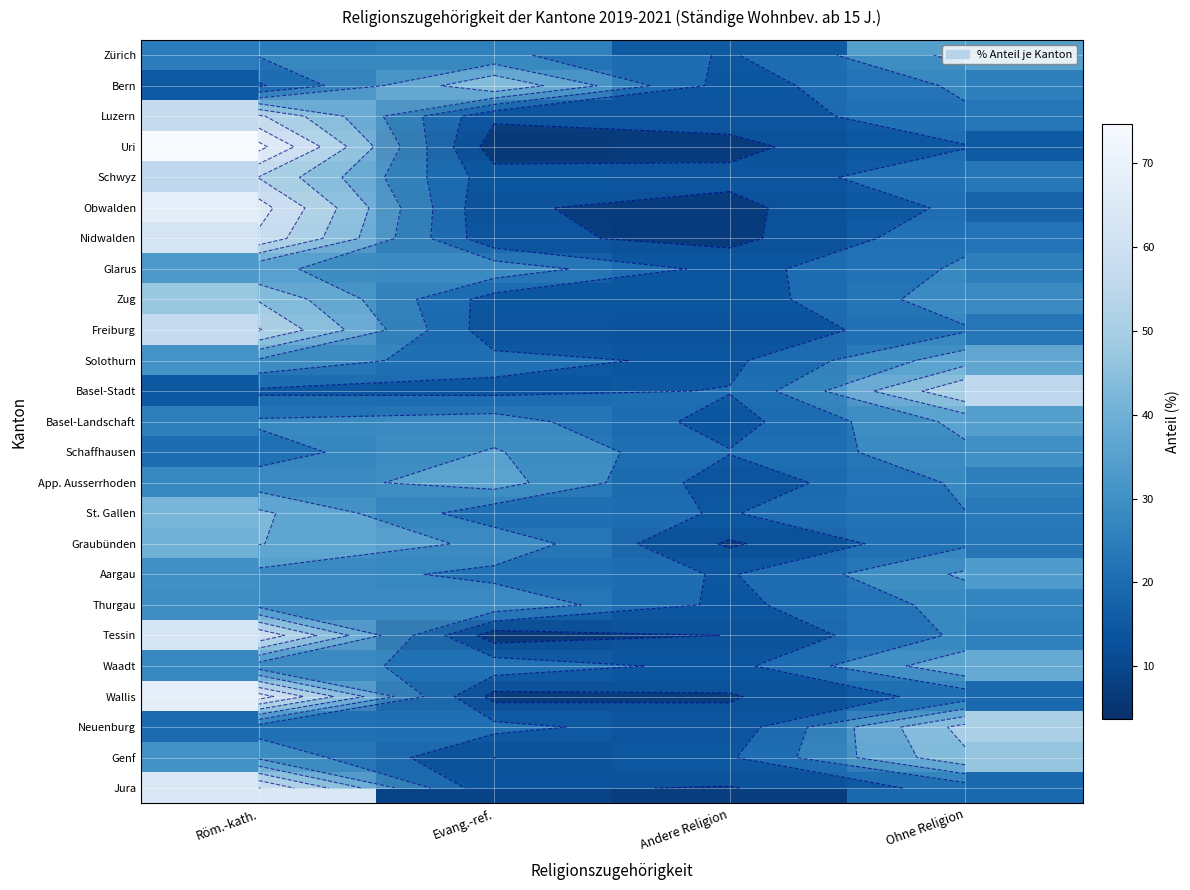

What is the difference between the maximum and minimum values in the Zug series?

35.8